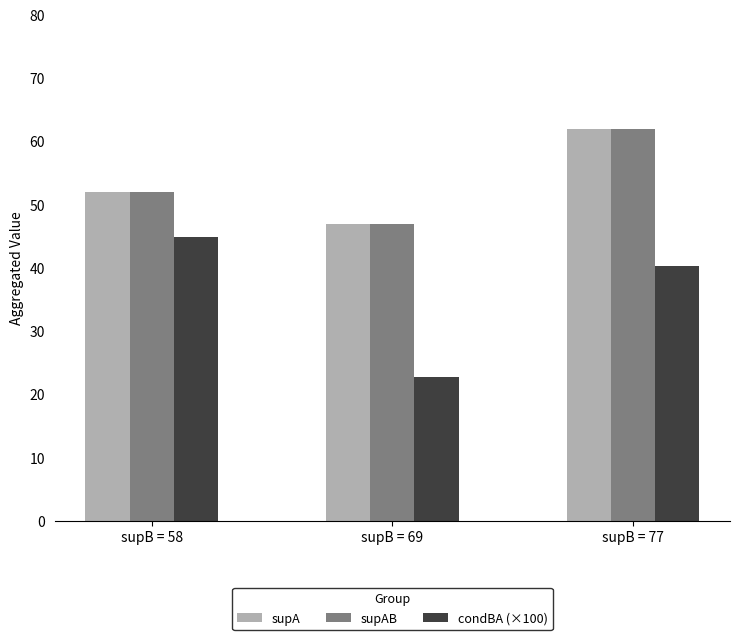

List the labels in order of supA value, smallest first.

supB = 69, supB = 58, supB = 77